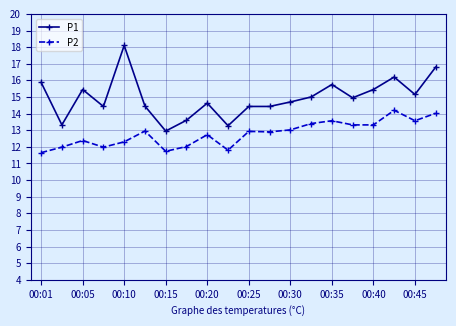

Which series has the largest total across all categories?

P1